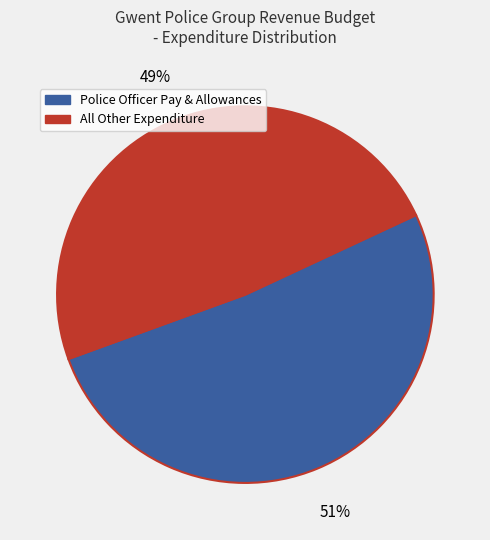

To the nearest percent, what is the average slice percentage?

50%